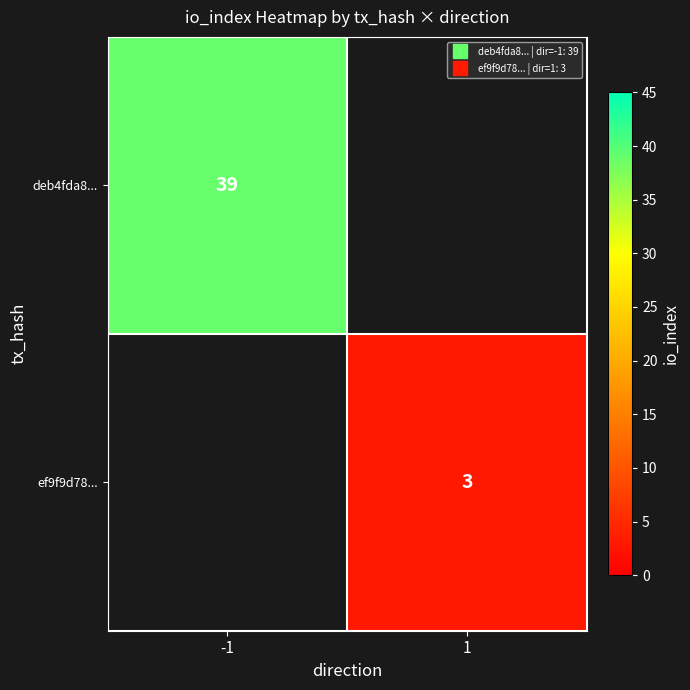

List the labels in order of ef9f9d78... value, smallest first.

-1, 1